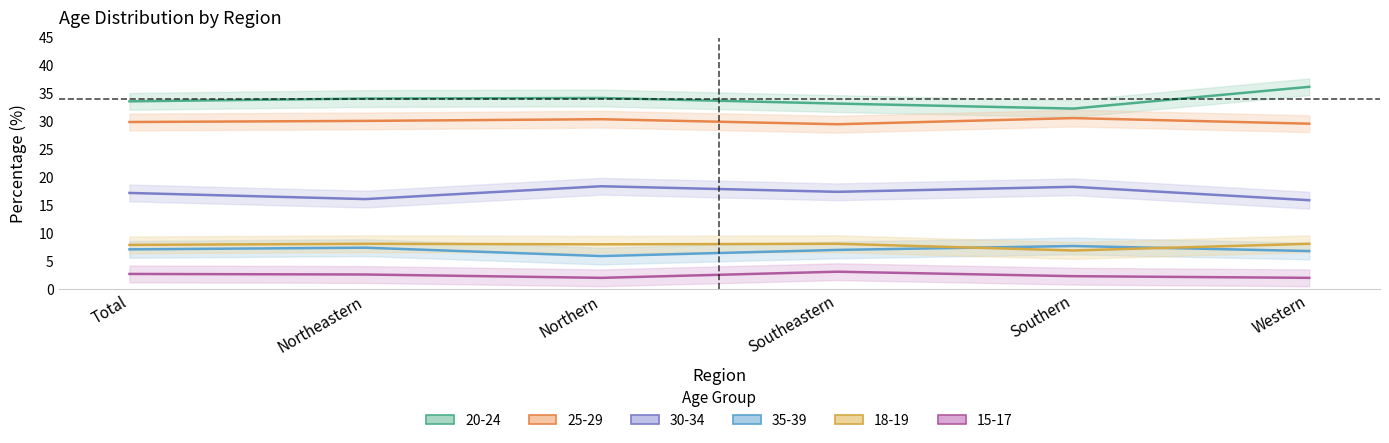

What is the label of the 1st point from the left?

Total